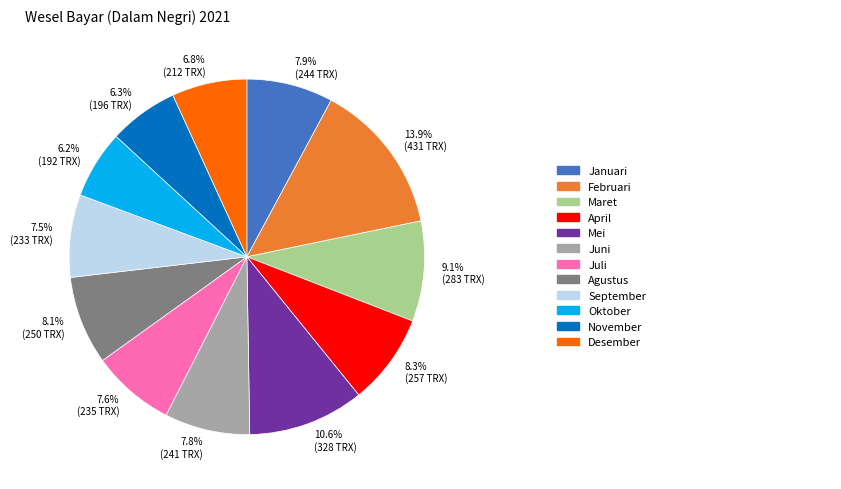

Is there a majority slice in this chart?

No